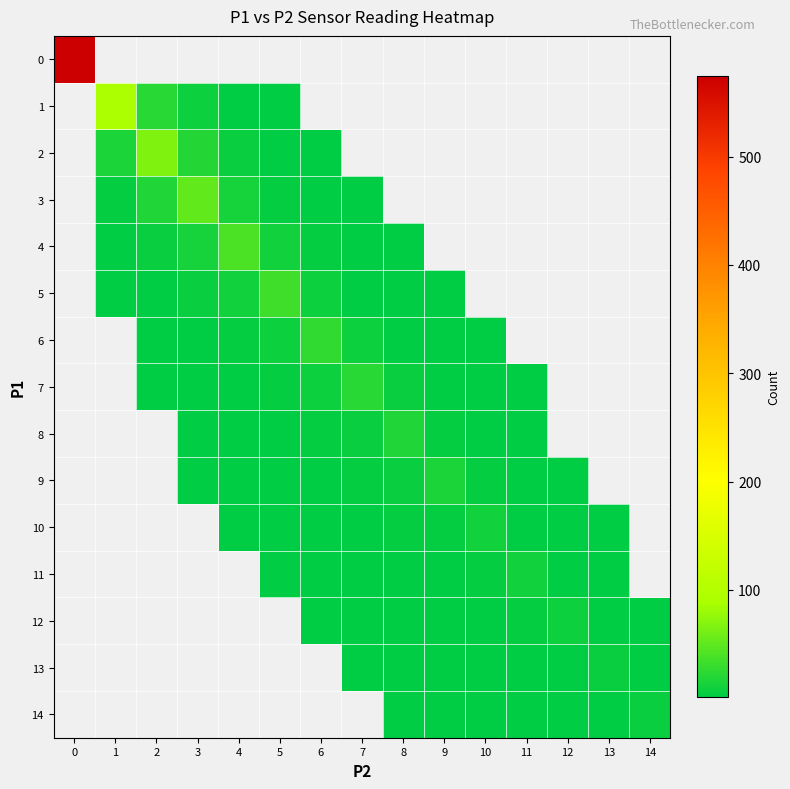

At how many categories does at least one series exceed 61?

3